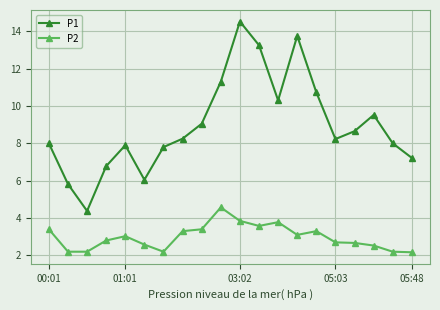

At how many categories does at least one series exceed 10?

6